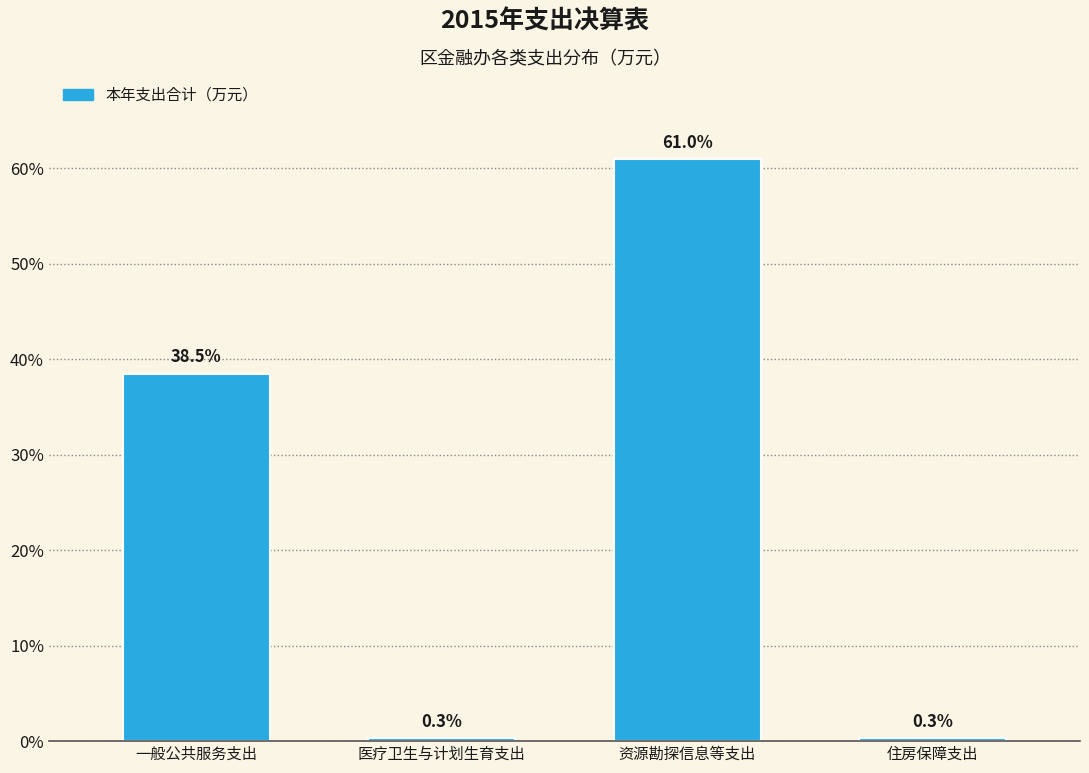

Reading right to left, transcribe all the data shown in this chart.

0.3	61.0	0.3	38.5